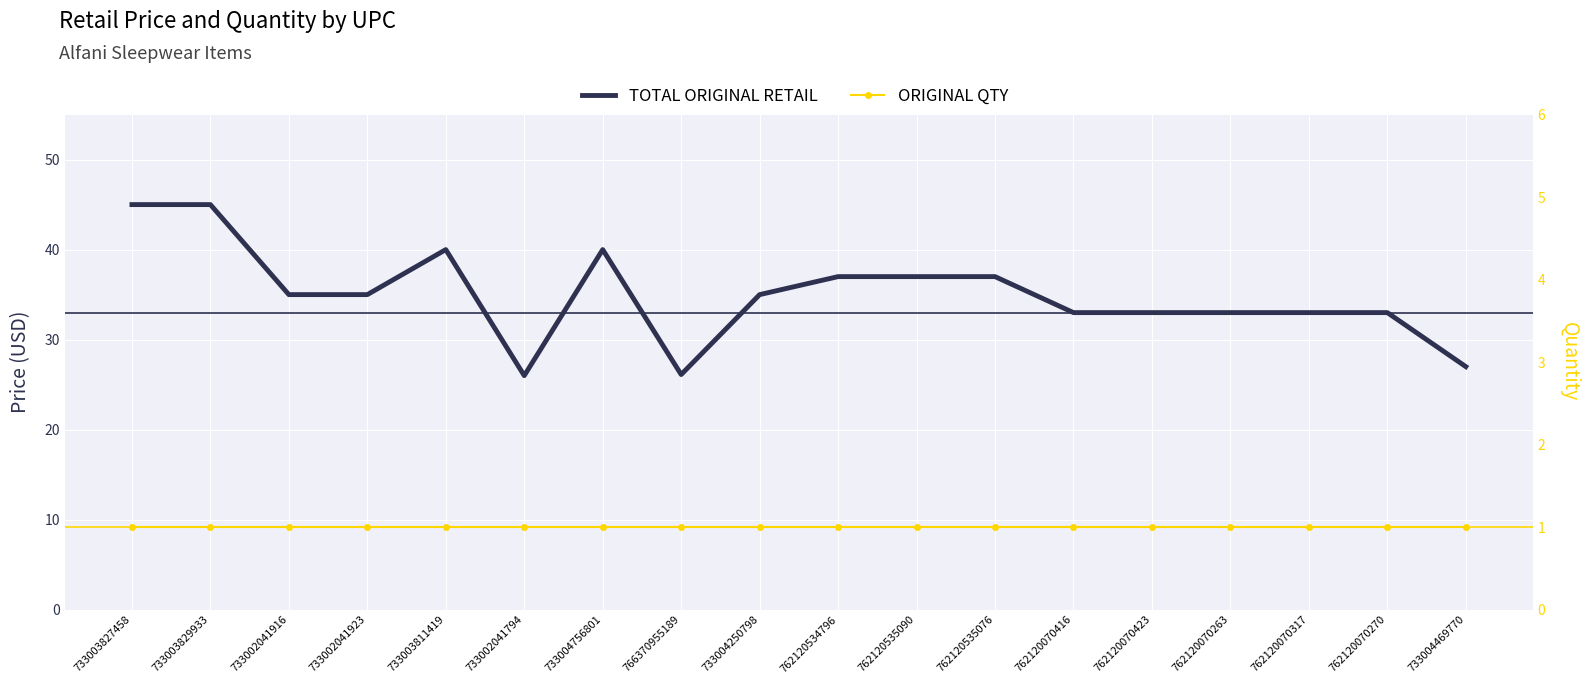

What position from the left is 733002041916?

3